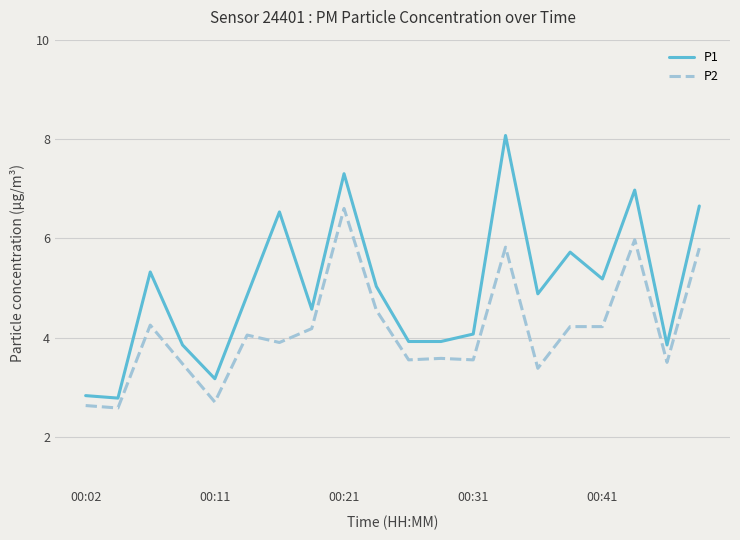

Which series has the largest range (max minus min)?

P1